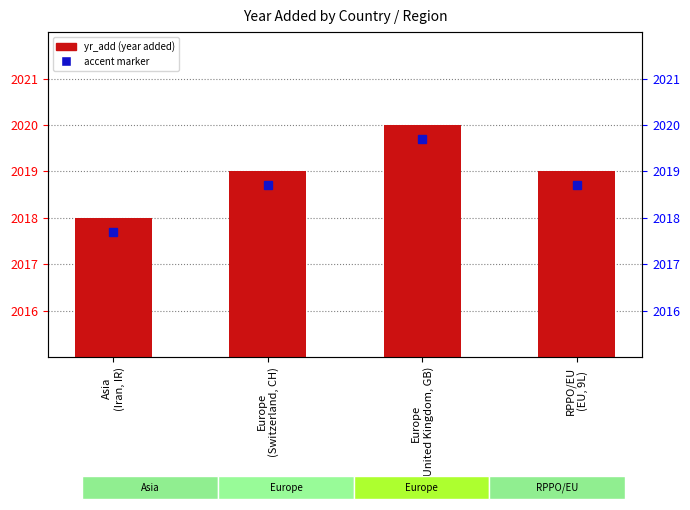

How many categories are shown in the chart?

4